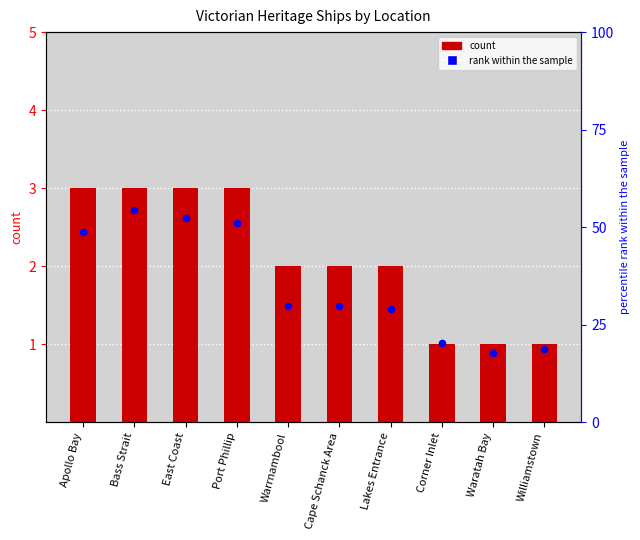

Between Corner Inlet and Warrnambool, which is larger?

Warrnambool